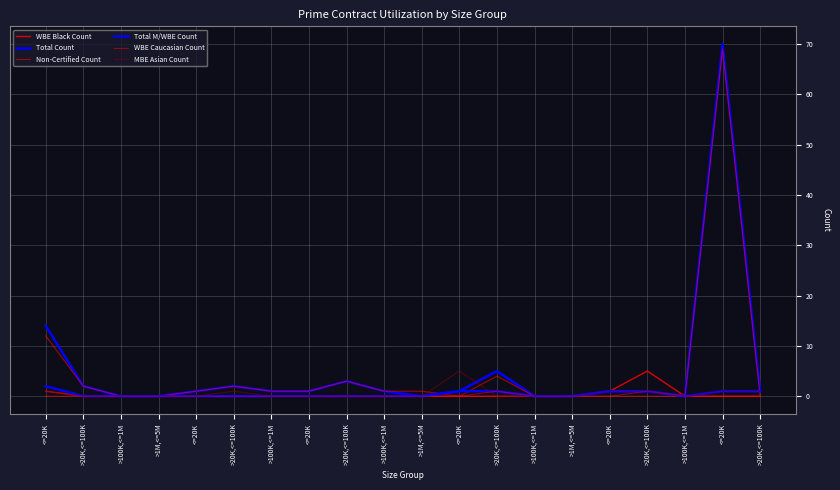

How many lines are shown in the chart?

6